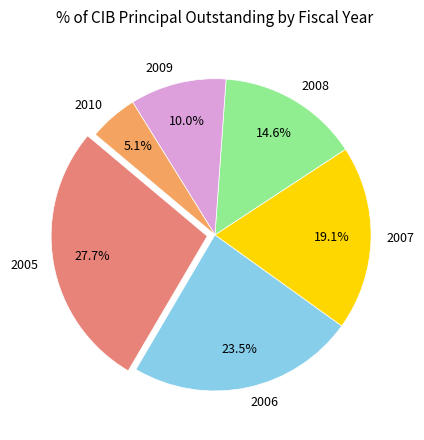

Rank the categories by value from lowest to highest.

2010, 2009, 2008, 2007, 2006, 2005